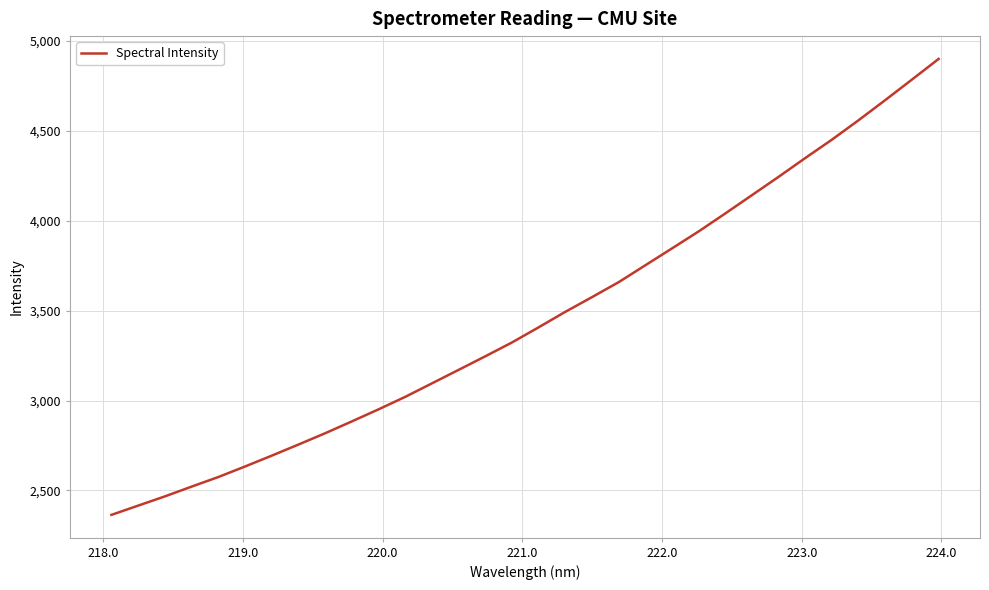

How many lines are shown in the chart?

1